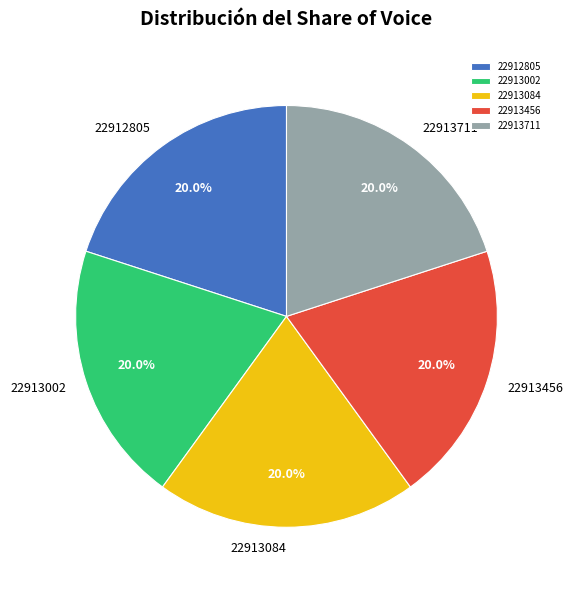

What percentage is NOT represented by 22912805?

80.0%